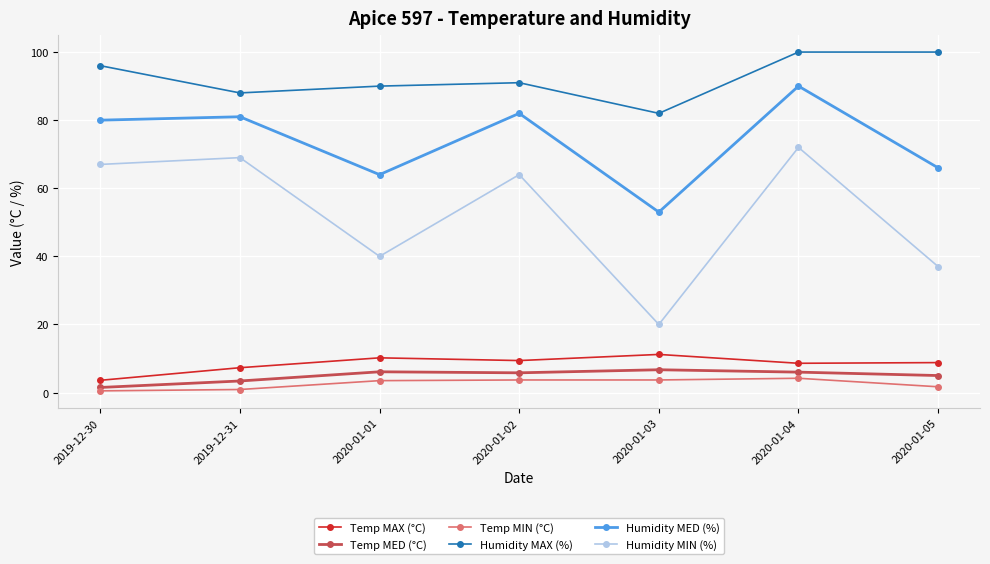

How many Temp MIN (°C) values are between 0 and 3?

3